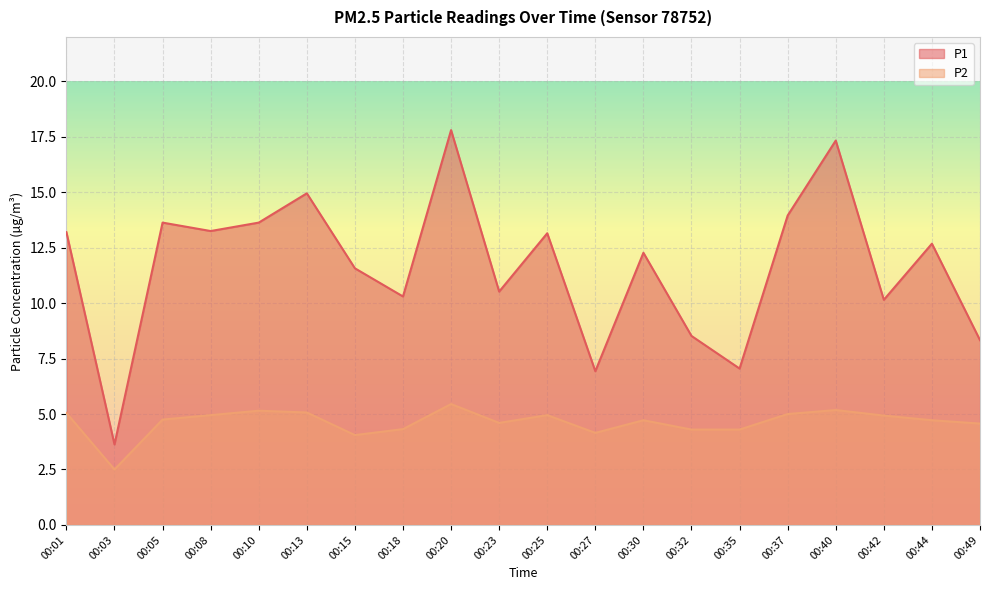

True or false: P2 and P1 intersect in this chart.

False